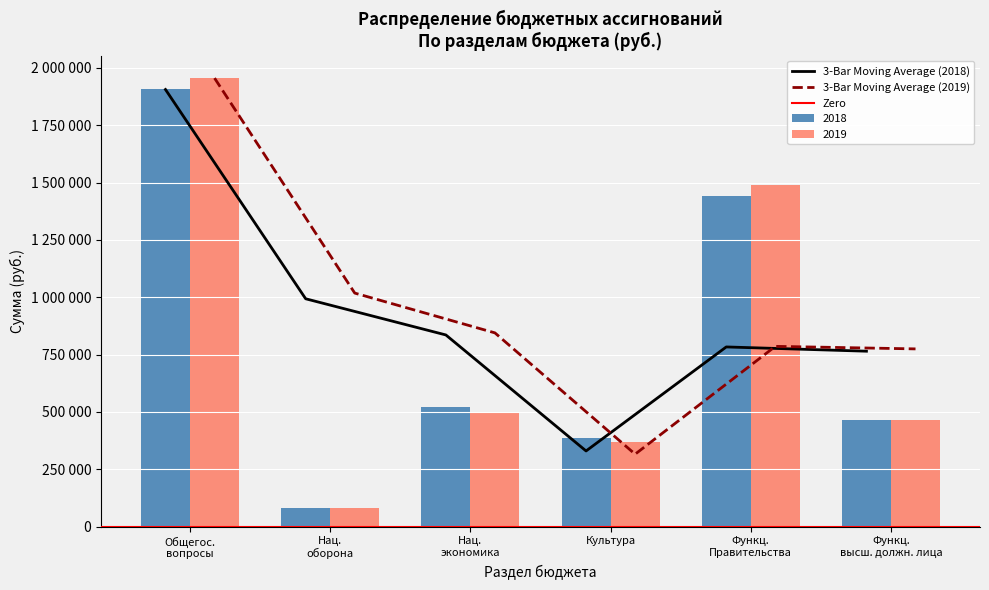

List the series in order of their overall mean, highest first.

2019, 2018